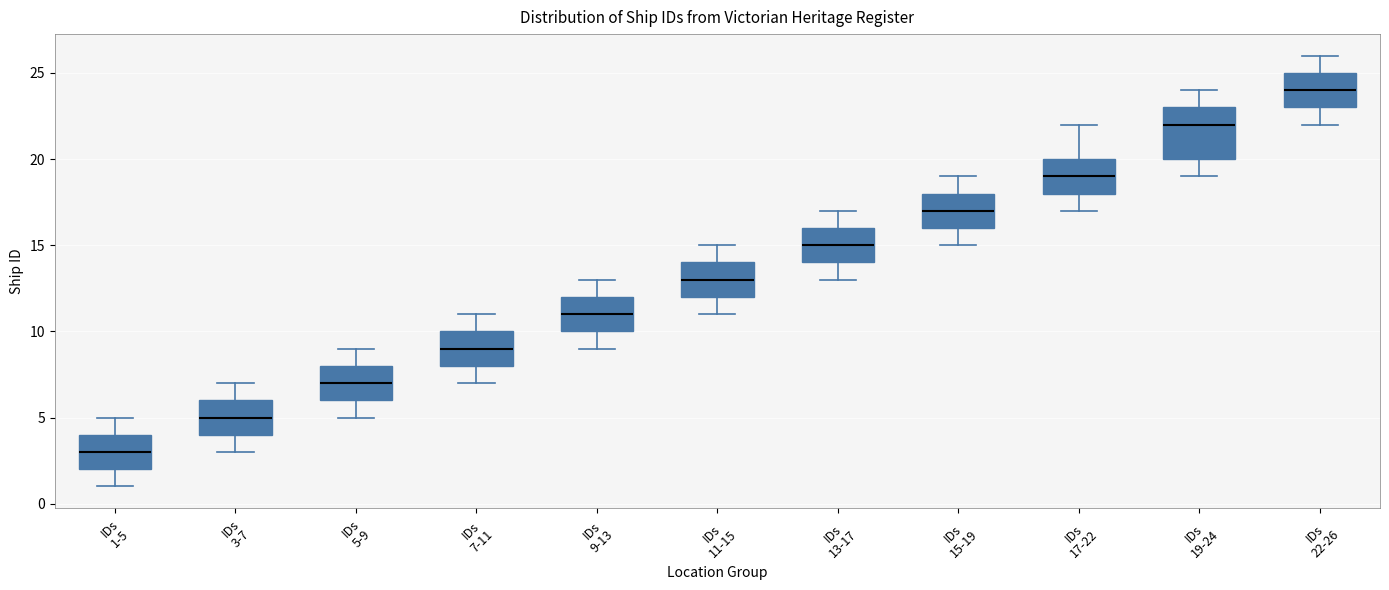

Reading left to right, read every box against the y-axis: the position of its median line, the range the box covers, and the ends of its whiskers. The values are not printed on the chart, so give them approximately, as read against the axis.

IDs 1-5: median 3, box 2 to 4, whiskers 1 to 5
IDs 3-7: median 5, box 4 to 6, whiskers 3 to 7
IDs 5-9: median 7, box 6 to 8, whiskers 5 to 9
IDs 7-11: median 9, box 8 to 10, whiskers 7 to 11
IDs 9-13: median 11, box 10 to 12, whiskers 9 to 13
IDs 11-15: median 13, box 12 to 14, whiskers 11 to 15
IDs 13-17: median 15, box 14 to 16, whiskers 13 to 17
IDs 15-19: median 17, box 16 to 18, whiskers 15 to 19
IDs 17-22: median 19, box 18 to 20, whiskers 17 to 22
IDs 19-24: median 22, box 20 to 23, whiskers 19 to 24
IDs 22-26: median 24, box 23 to 25, whiskers 22 to 26